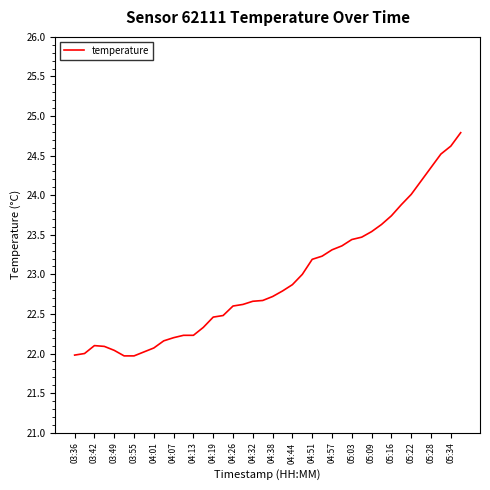

What is the maximum value shown in the chart?

24.8